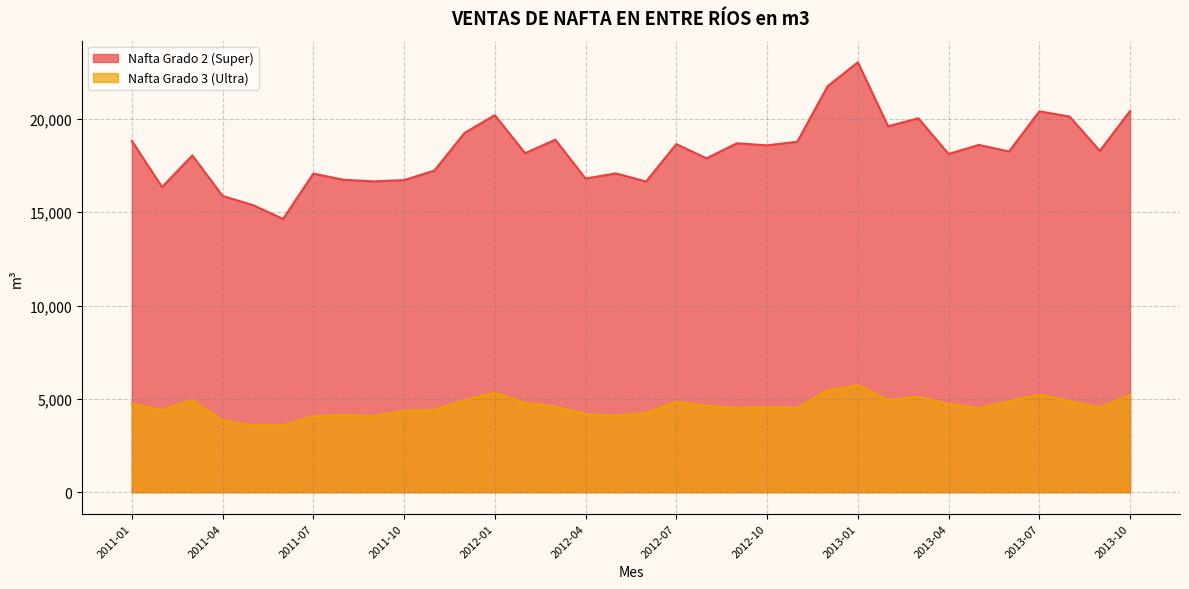

Reading left to right, what are all the values shown in this chart?

Nafta Grado 2 (Super): 2011-01=18827.1	2011-02=16352.4	2011-03=18047.8	2011-04=15877.5	2011-05=15387.1	2011-06=14643.2	2011-07=17071.7	2011-08=16742.8	2011-09=16656.0	2011-10=16725.0	2011-11=17233.7	2011-12=19255.5	2012-01=20204.8	2012-02=18169.2	2012-03=18889.6	2012-04=16807.3	2012-05=17085.8	2012-06=16647.7	2012-07=18653.3	2012-08=17891.5	2012-09=18699.8	2012-10=18586.8	2012-11=18782.0	2012-12=21754.9	2013-01=23041.5	2013-02=19608.6	2013-03=20039.3	2013-04=18124.9	2013-05=18610.5	2013-06=18261.9	2013-07=20410.9	2013-08=20129.2	2013-09=18292.2	2013-10=20428.6
Nafta Grado 3 (Ultra): 2011-01=4724.6	2011-02=4393.4	2011-03=4932.2	2011-04=3844.8	2011-05=3589.7	2011-06=3580.7	2011-07=4058.6	2011-08=4127.0	2011-09=4071.1	2011-10=4353.2	2011-11=4399.0	2011-12=4930.8	2012-01=5328.4	2012-02=4783.2	2012-03=4586.4	2012-04=4182.1	2012-05=4098.6	2012-06=4238.1	2012-07=4846.7	2012-08=4629.7	2012-09=4506.6	2012-10=4555.8	2012-11=4509.0	2012-12=5451.1	2013-01=5730.1	2013-02=4939.5	2013-03=5111.3	2013-04=4726.6	2013-05=4500.3	2013-06=4871.1	2013-07=5225.6	2013-08=4882.3	2013-09=4537.7	2013-10=5208.5